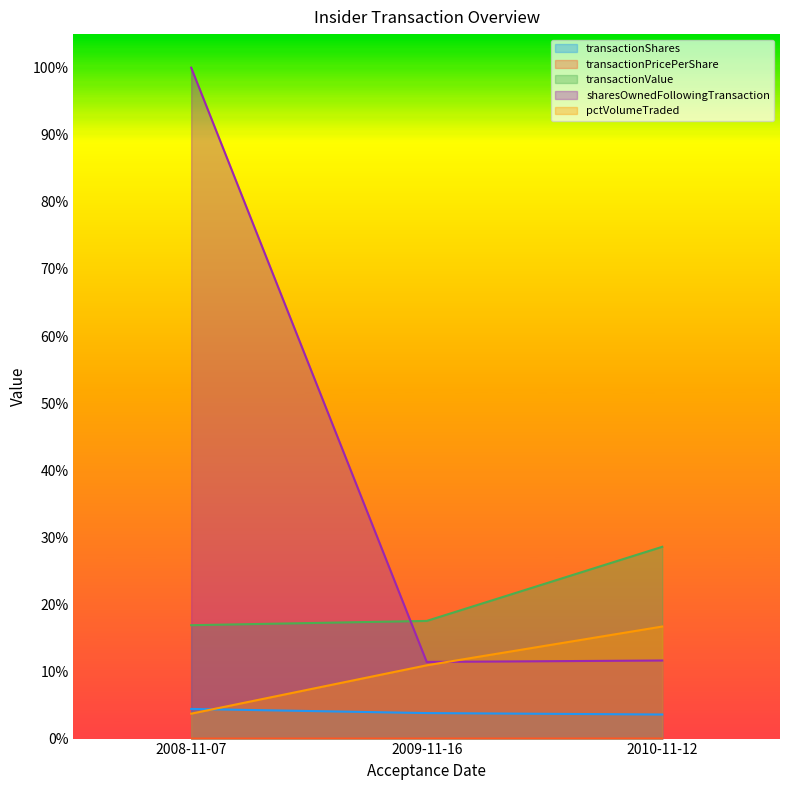

True or false: transactionShares has a value of 4.4 at 2008-11-07.

True